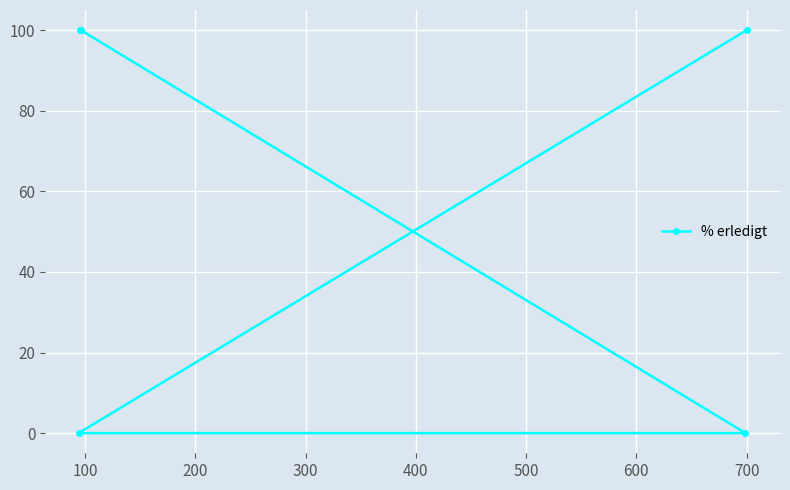

Reading left to right, extract all data points from this chart.

0	100	100	0	100